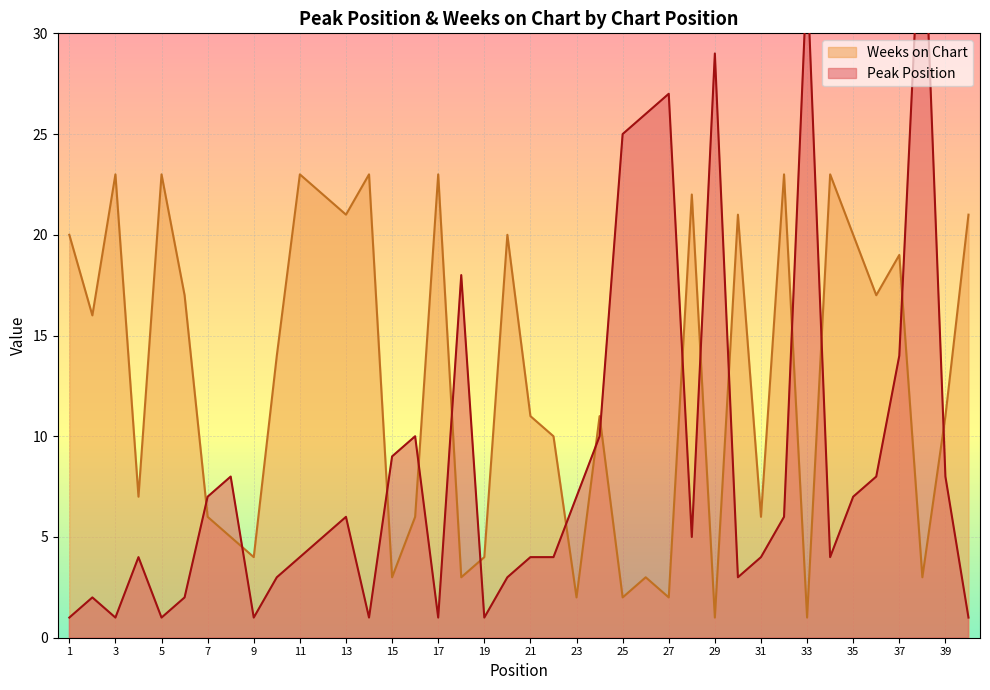

How many series are shown in this chart?

2